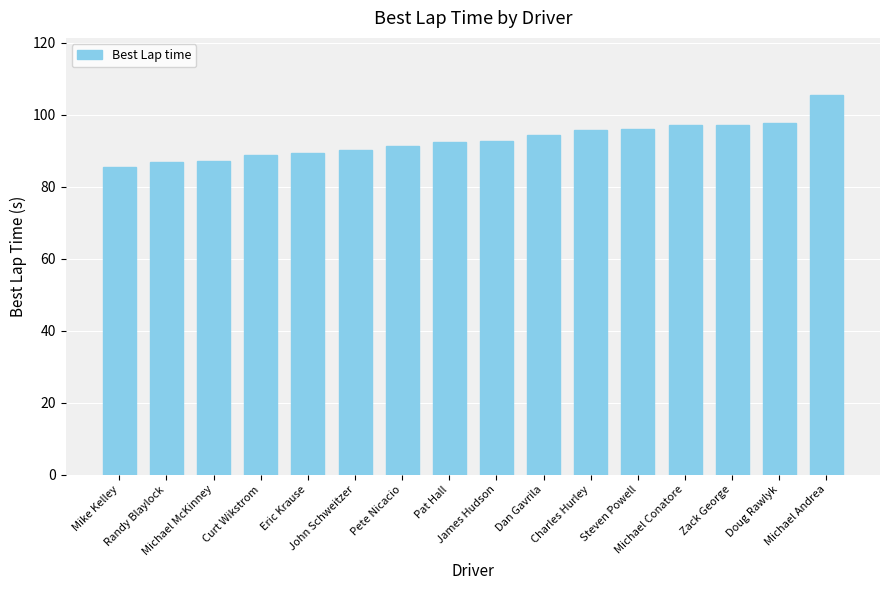

What is the average value?

93.1